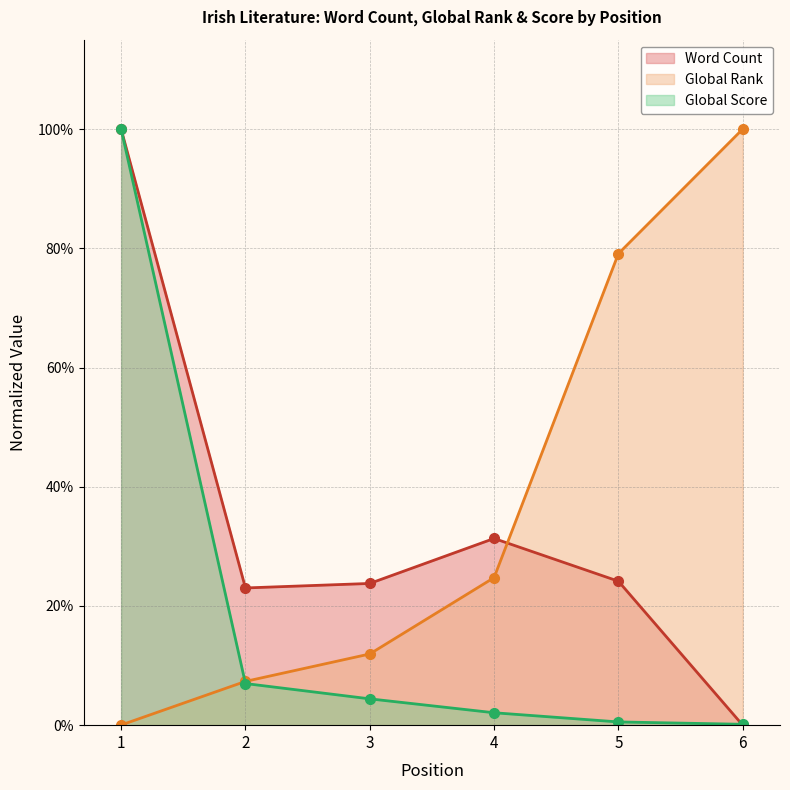

Which series has the largest total across all categories?

Global Rank